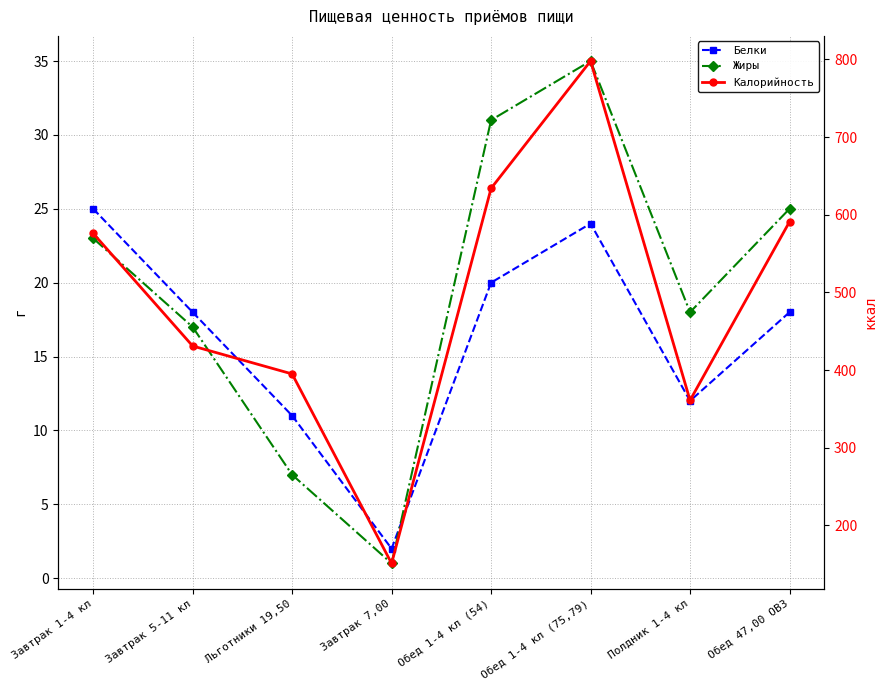

Which series has the widest spread of values?

Калорийность